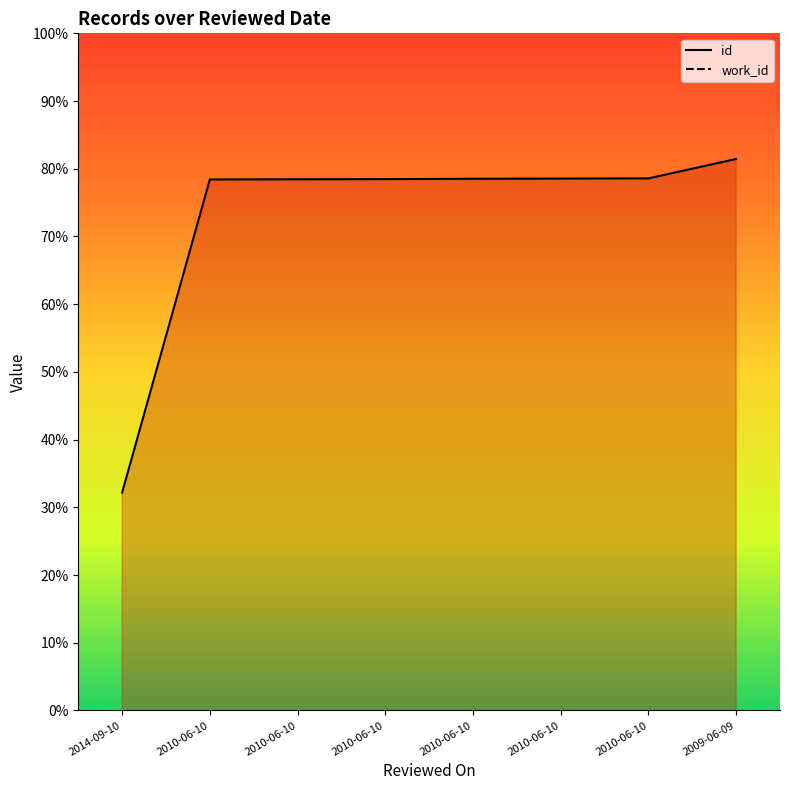

What is the label of the 7th point from the right?

2010-06-10